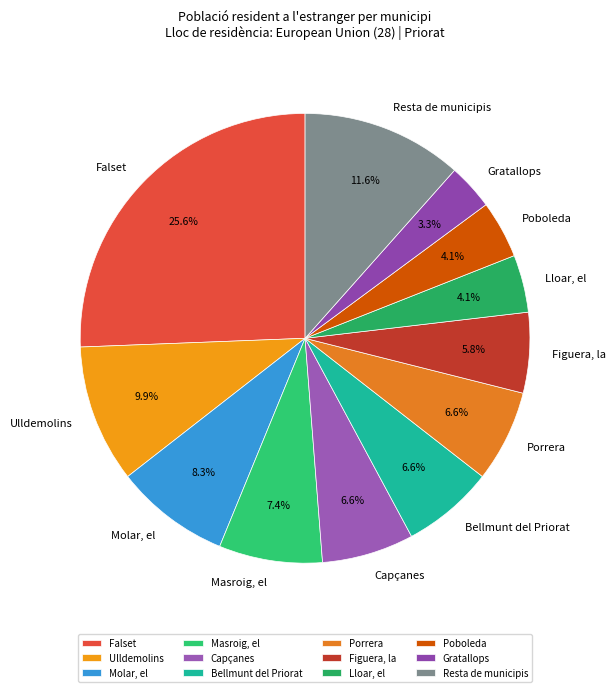

The Ulldemolins slice represents 10% of the pie. True or false?

True